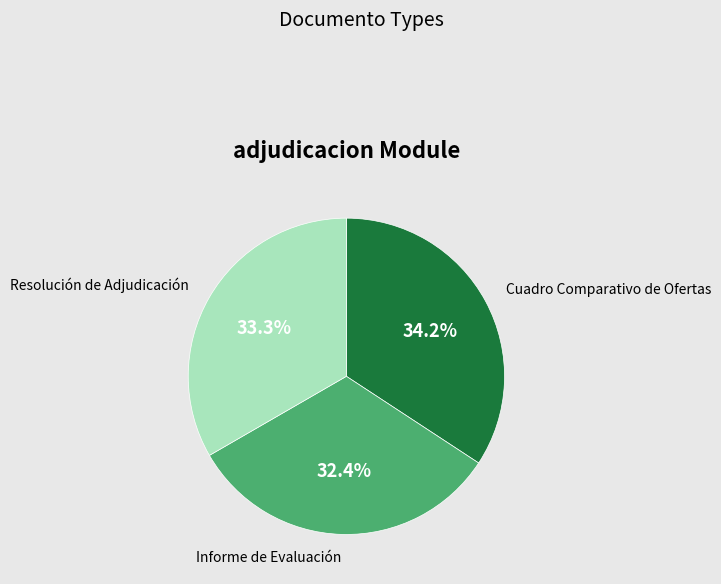

The Cuadro Comparativo de Ofertas slice represents 22% of the pie. True or false?

False